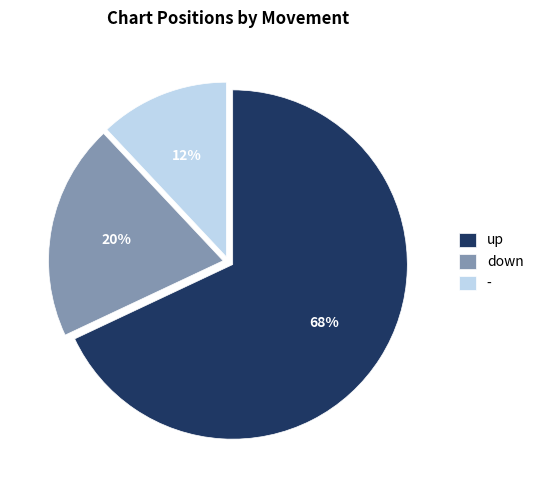

How many slices are in this pie chart?

3